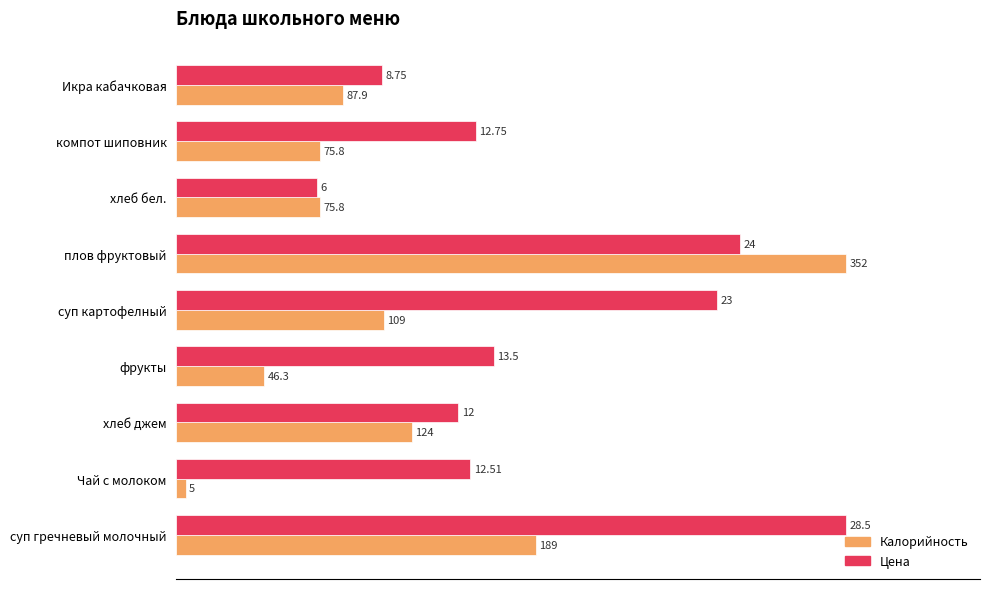

What are all the series names shown in the legend?

Калорийность, Цена